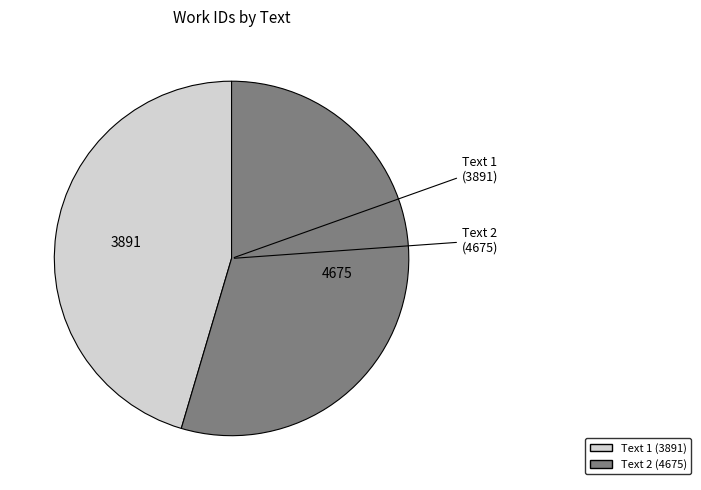

Is there any slice that represents more than half of the pie?

Yes